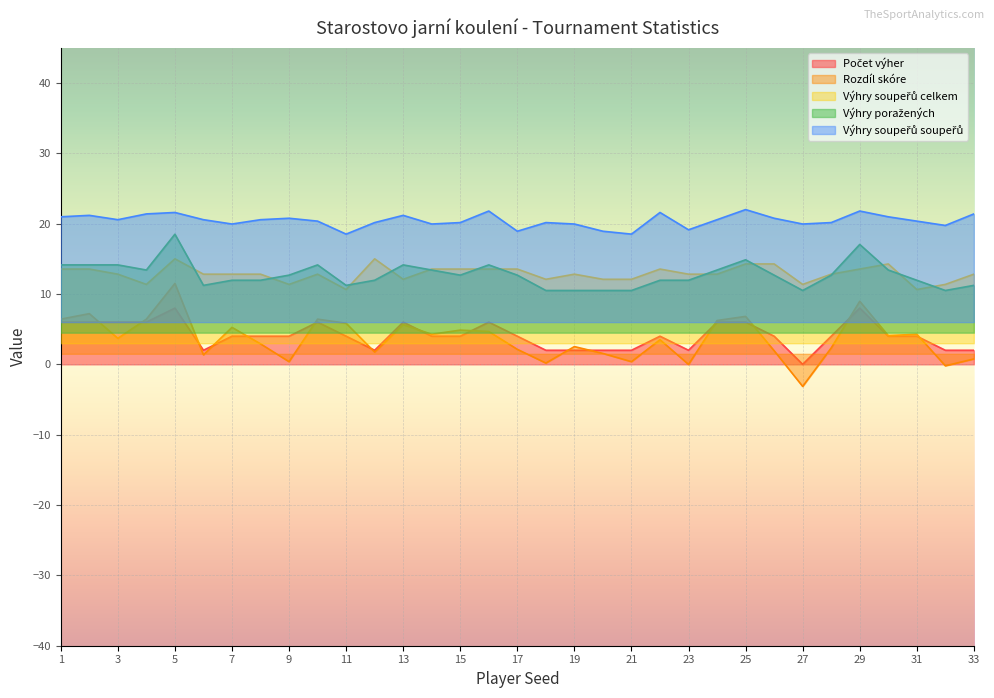

Between 8 and 16, which series saw the biggest shift?

Výhry poražených